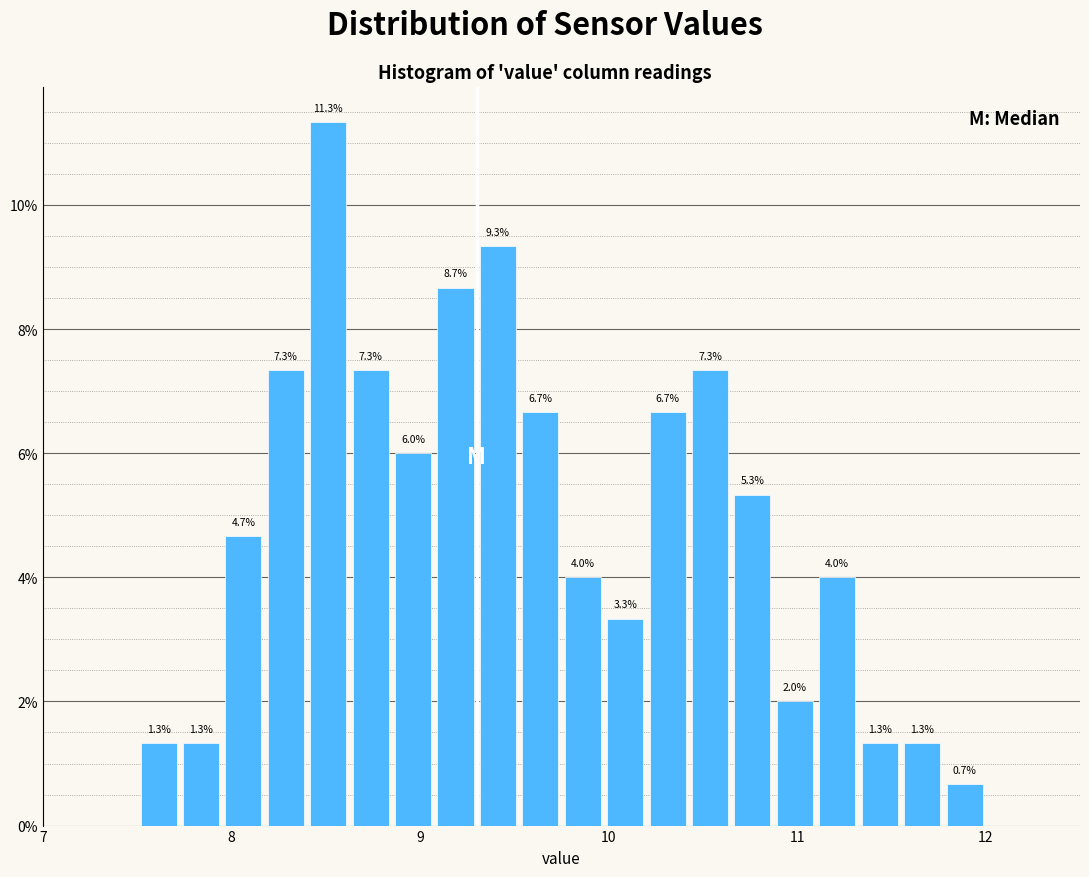

Around what value on the x-axis is the tallest bar? Give the approximate position of its centre, as read against the axis.

8.5